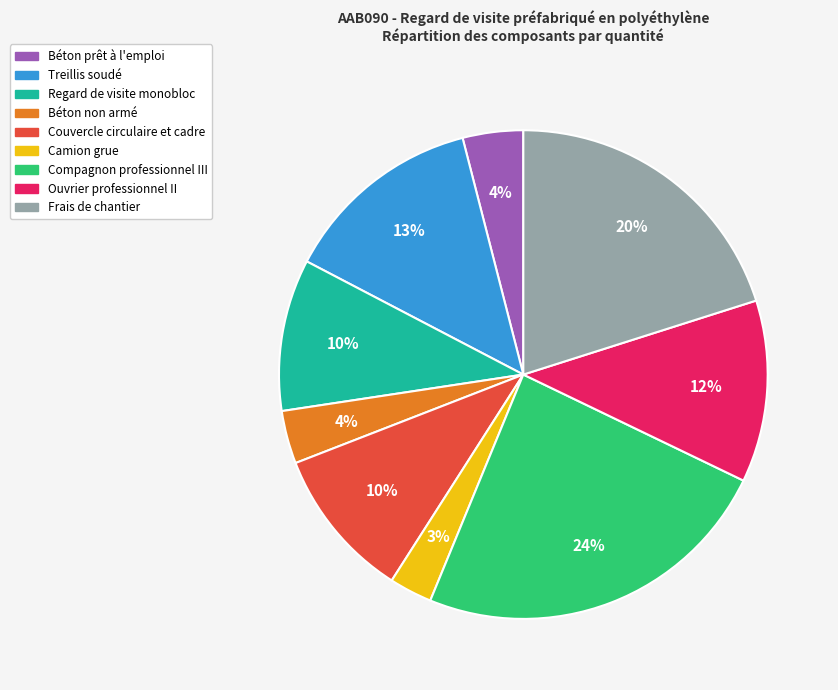

Combined, do Béton prêt à l'emploi and Compagnon professionnel III account for over 50%?

No